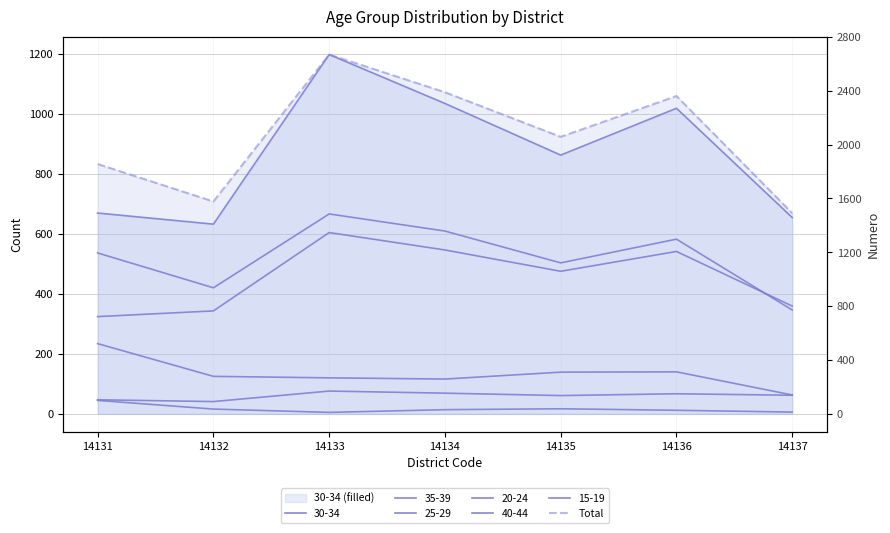

How many data points are above 2057?

3